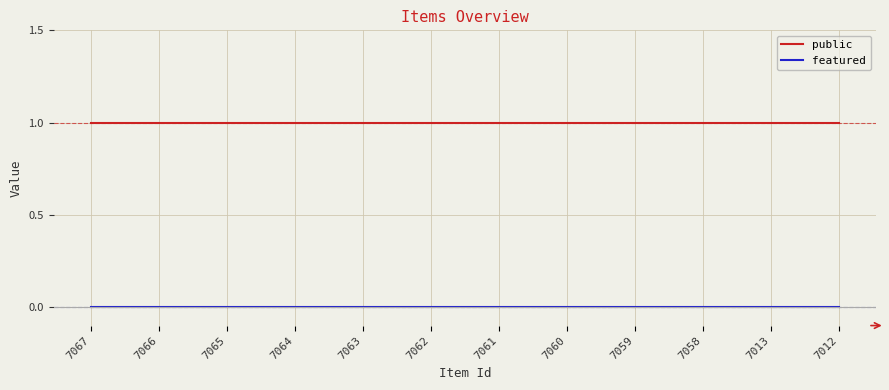

What is the sum of all public values?

12